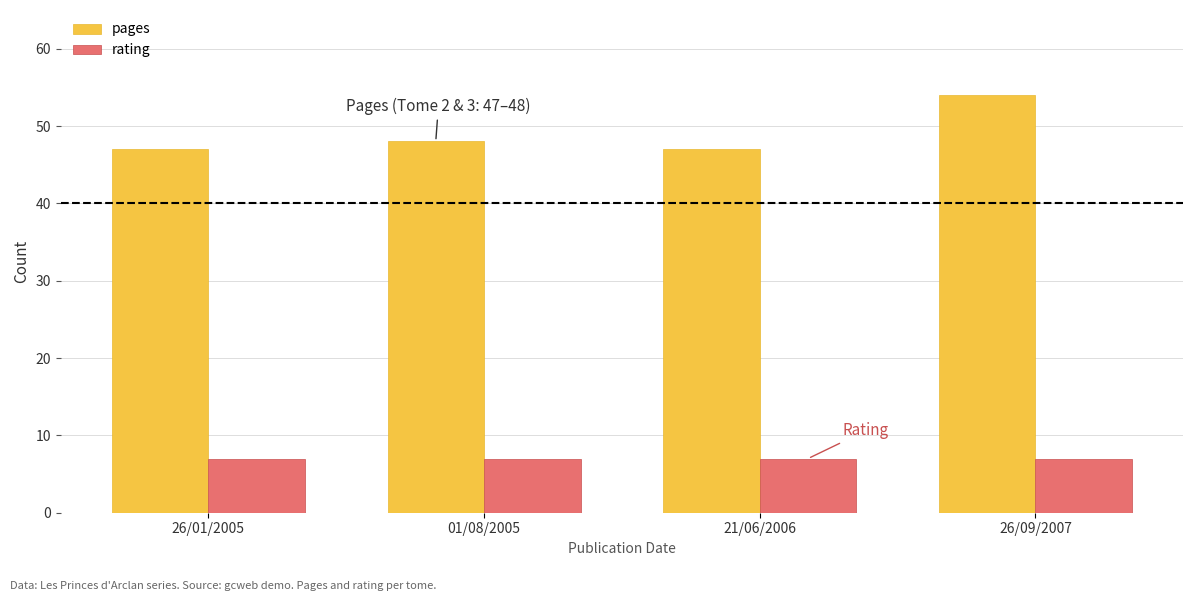

Are the bars horizontal?

No